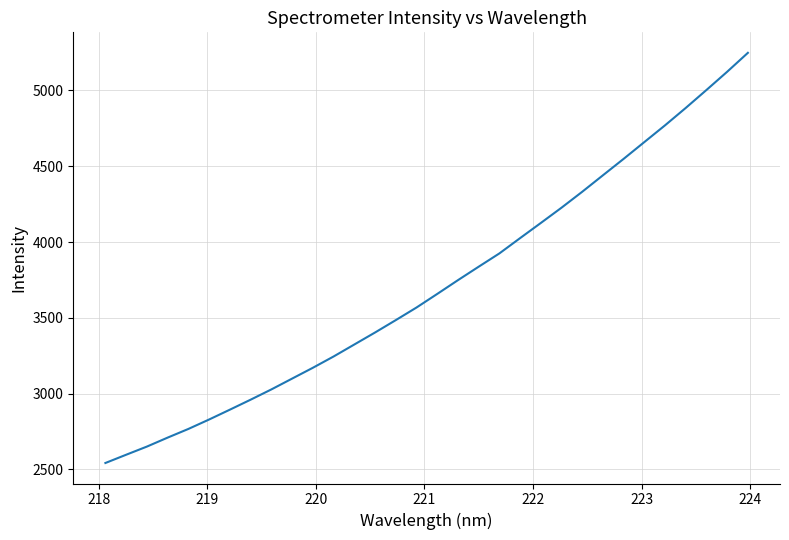

What is the smallest value displayed?

2542.7